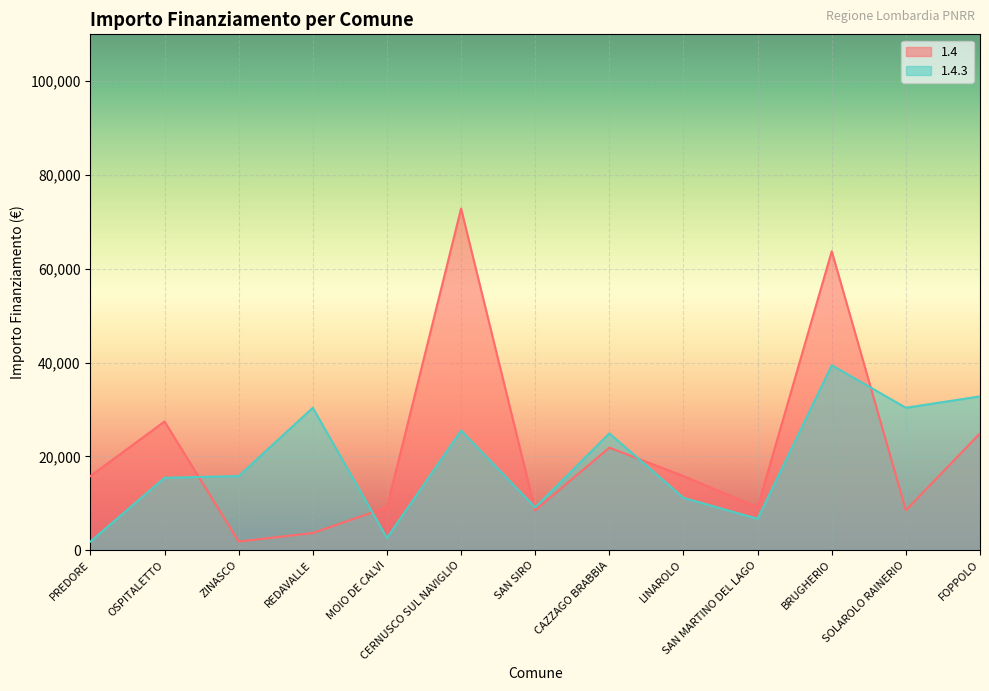

Reading left to right, what are all the values shown in this chart?

1.4: PREDORE=15782	OSPITALETTO=27424	ZINASCO=1821	REDAVALLE=3642	MOIO DE CALVI=9105	CERNUSCO SUL NAVIGLIO=72840	SAN SIRO=8498	CAZZAGO BRABBIA=21852	LINAROLO=15782	SAN MARTINO DEL LAGO=9105	BRUGHERIO=63735	SOLAROLO RAINERIO=8498	FOPPOLO=24887
1.4.3: PREDORE=1821	OSPITALETTO=15426	ZINASCO=15782	REDAVALLE=30350	MOIO DE CALVI=2571	CERNUSCO SUL NAVIGLIO=25494	SAN SIRO=9105	CAZZAGO BRABBIA=24887	LINAROLO=11141	SAN MARTINO DEL LAGO=6677	BRUGHERIO=39422	SOLAROLO RAINERIO=30350	FOPPOLO=32778